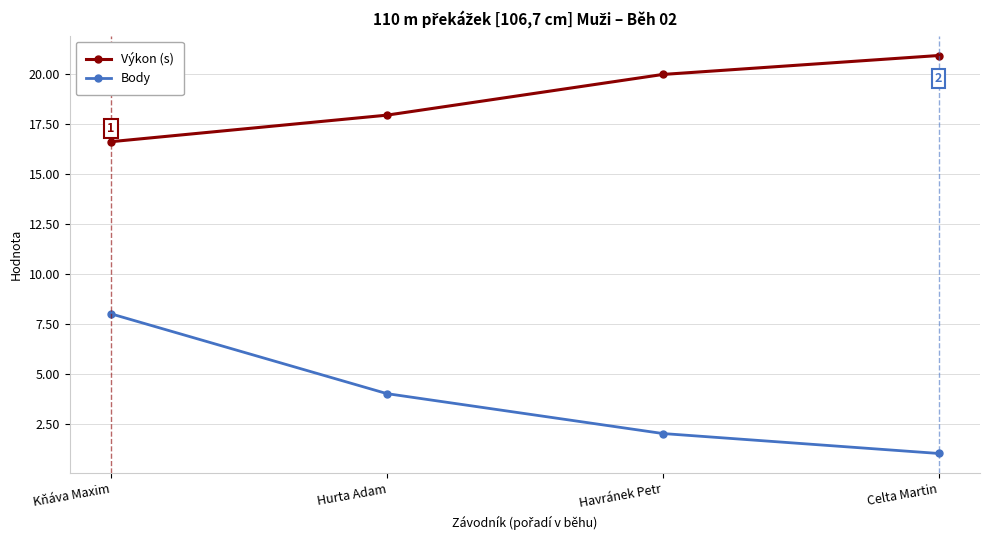

What is the difference between the Body values at Celta Martin and Kňáva Maxim?

7.0